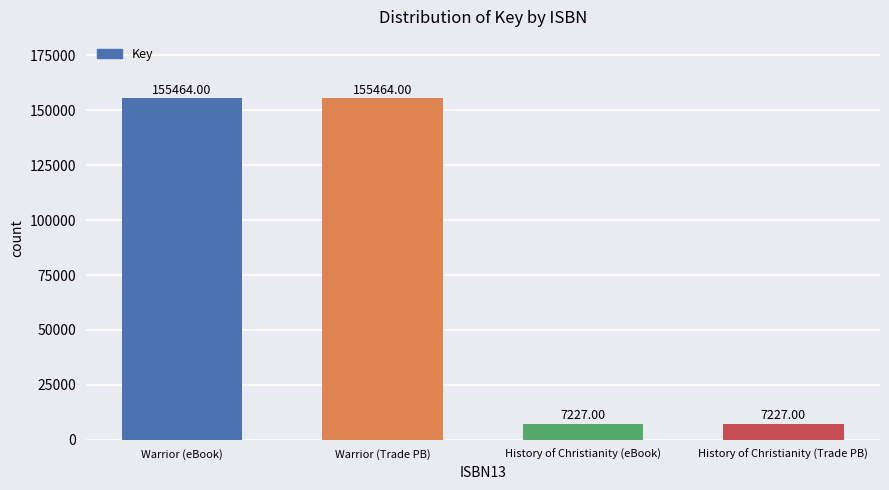

What is the ratio of the value at History of Christianity (Trade PB) to the value at History of Christianity (eBook)?

1.0